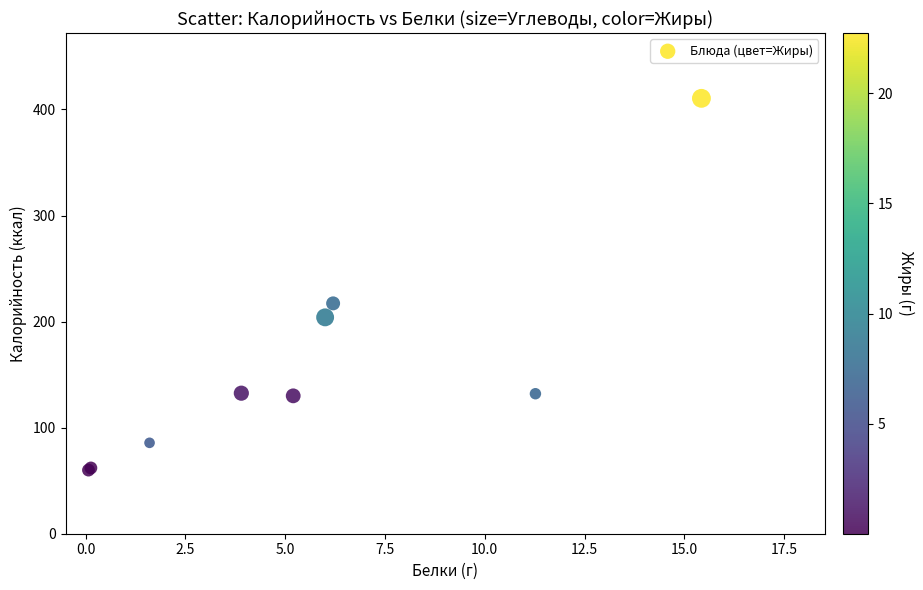

What Y value in the scatter plot is closest to 235?

217.2